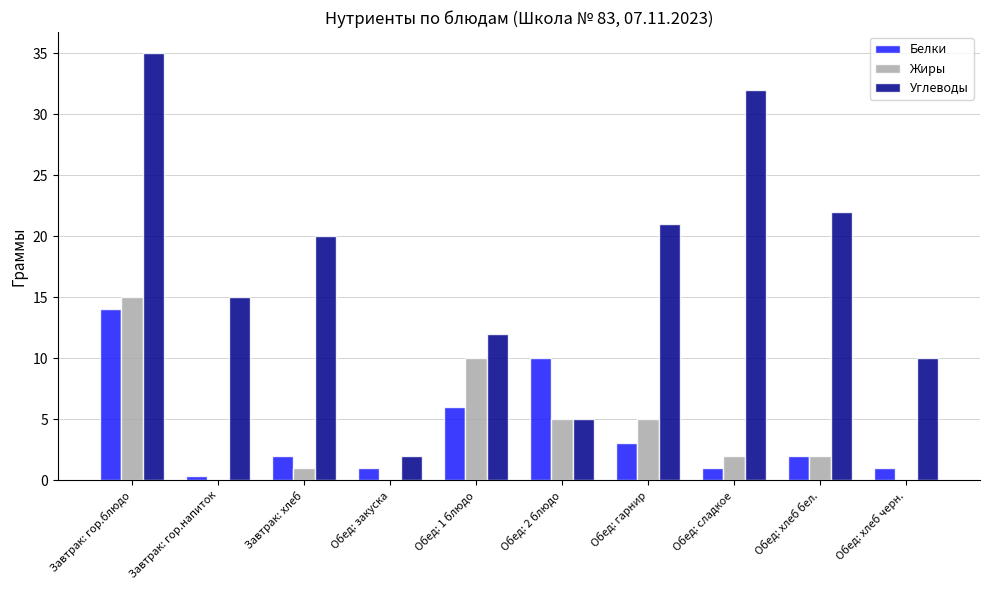

Where is Углеводы nearest to the value 18?

Завтрак: хлеб